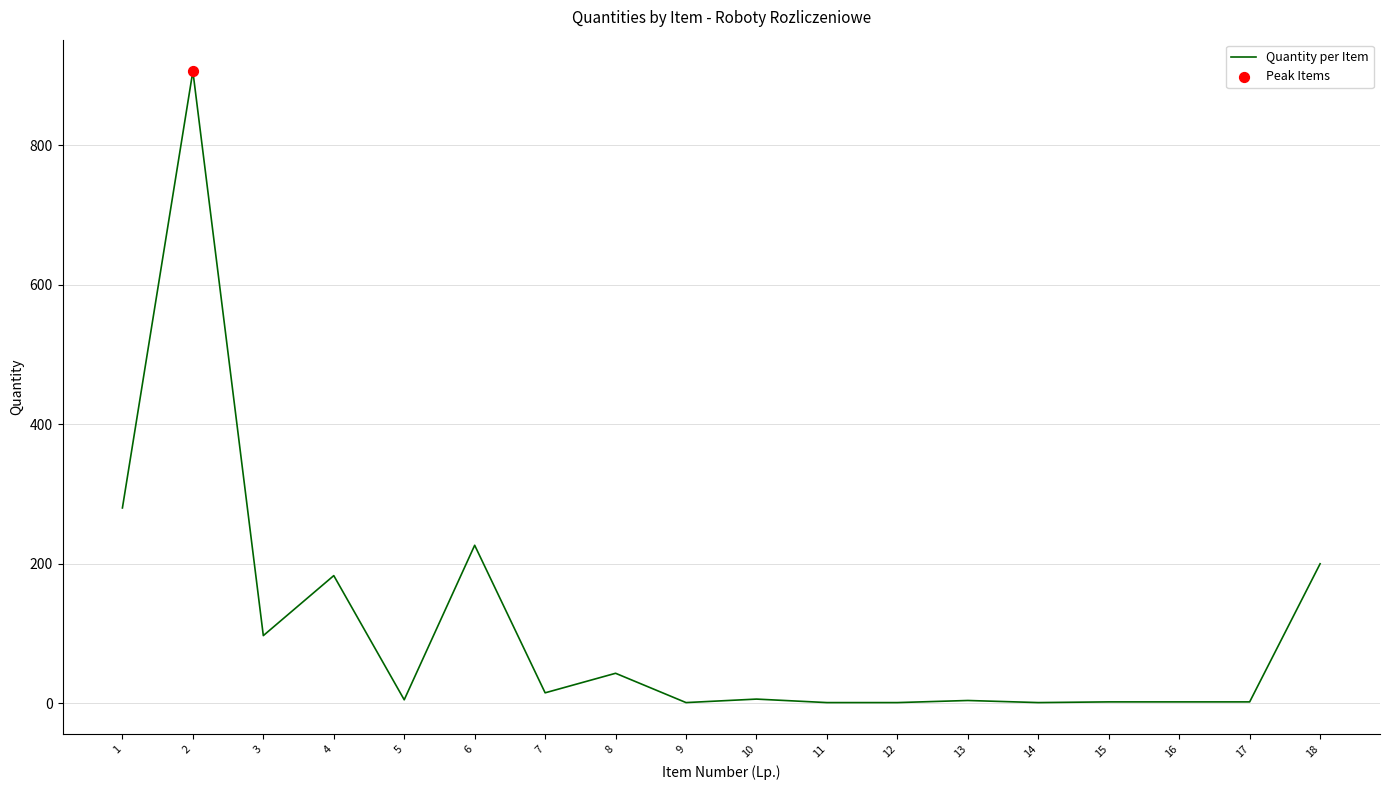

What is the change in value from 1 to 17?

-278.0